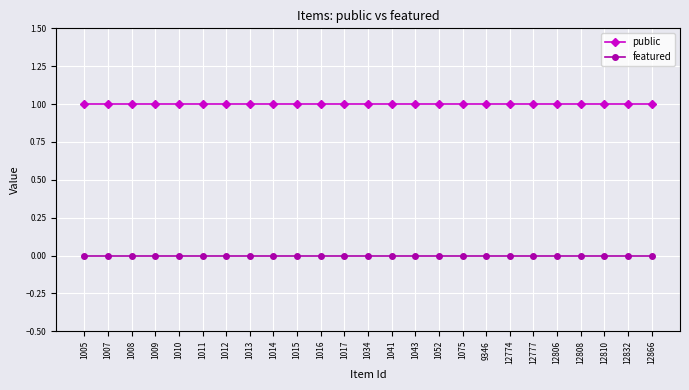

Rank the series by their maximum value, from highest to lowest.

public, featured